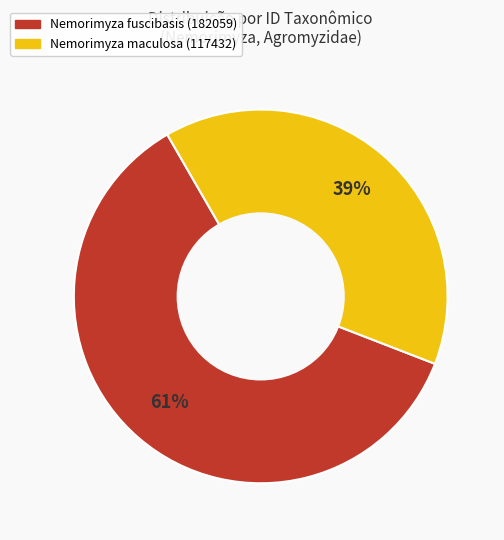

What is the smallest slice in the pie chart?

Nemorimyza maculosa (117432)